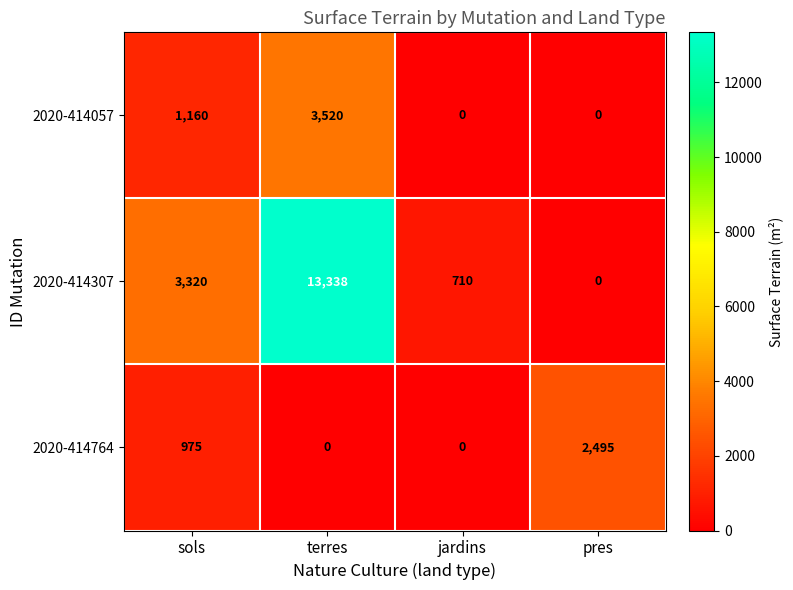

The value of 2020-414057 at pres is 0. True or false?

True